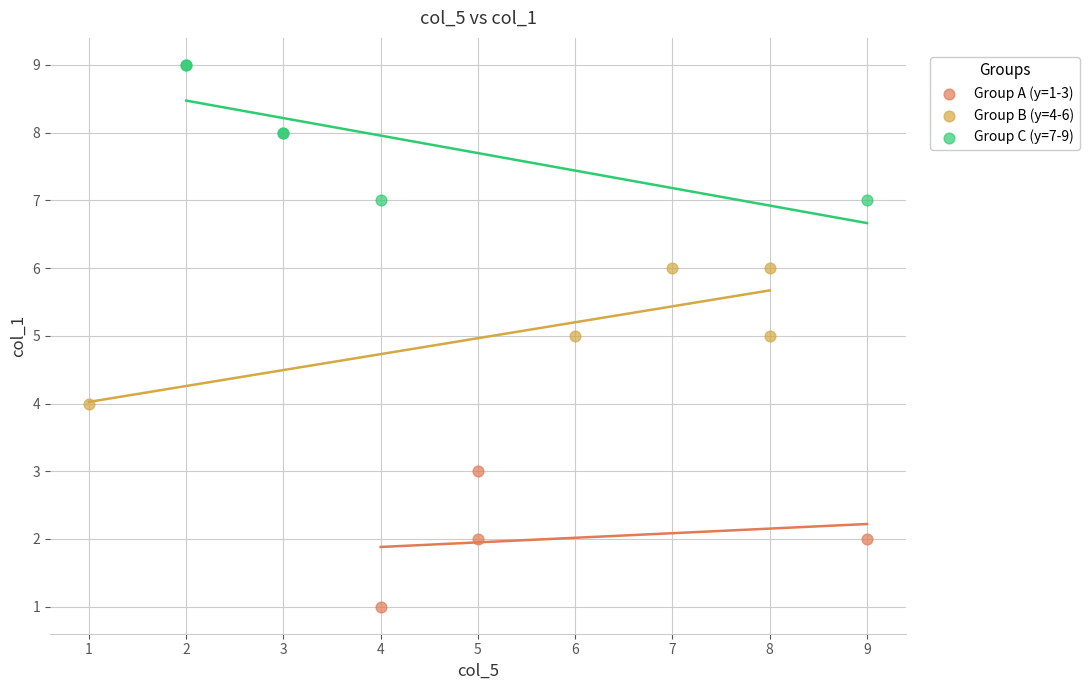

Which series contains the lowest Y value?

Group A (y=1-3)